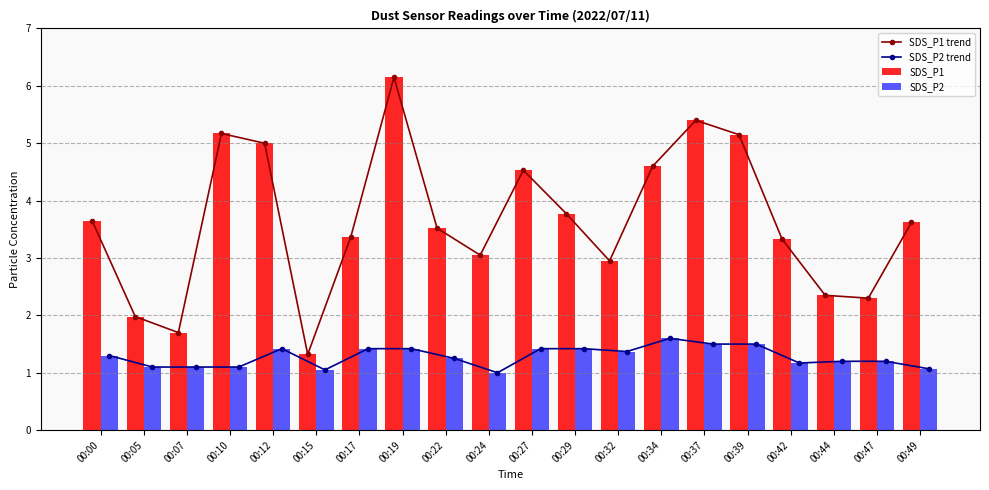

True or false: SDS_P1 trend has a value of 0.8 at 00:00.

False